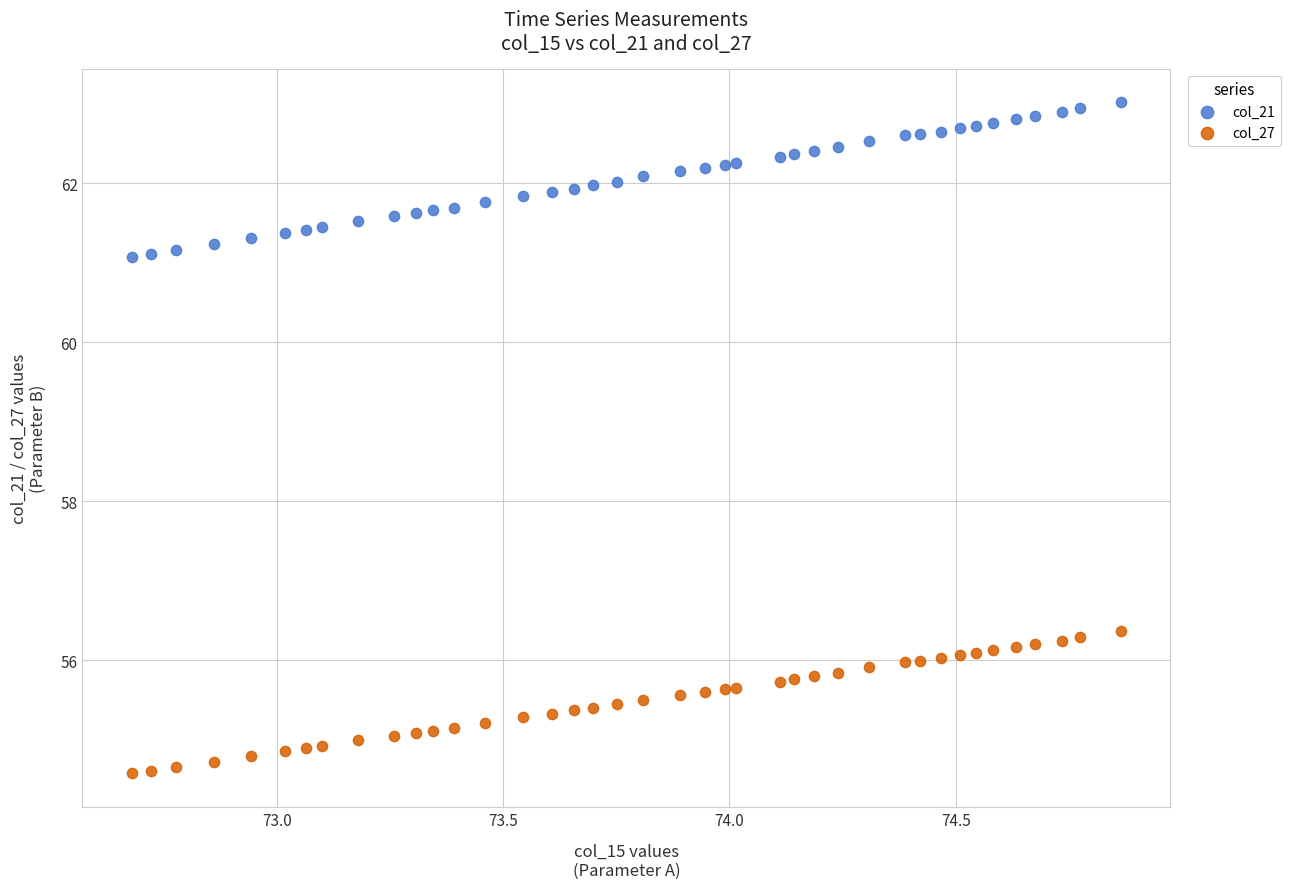

What is the X range (max minus min) for the scatter plot?

2.2